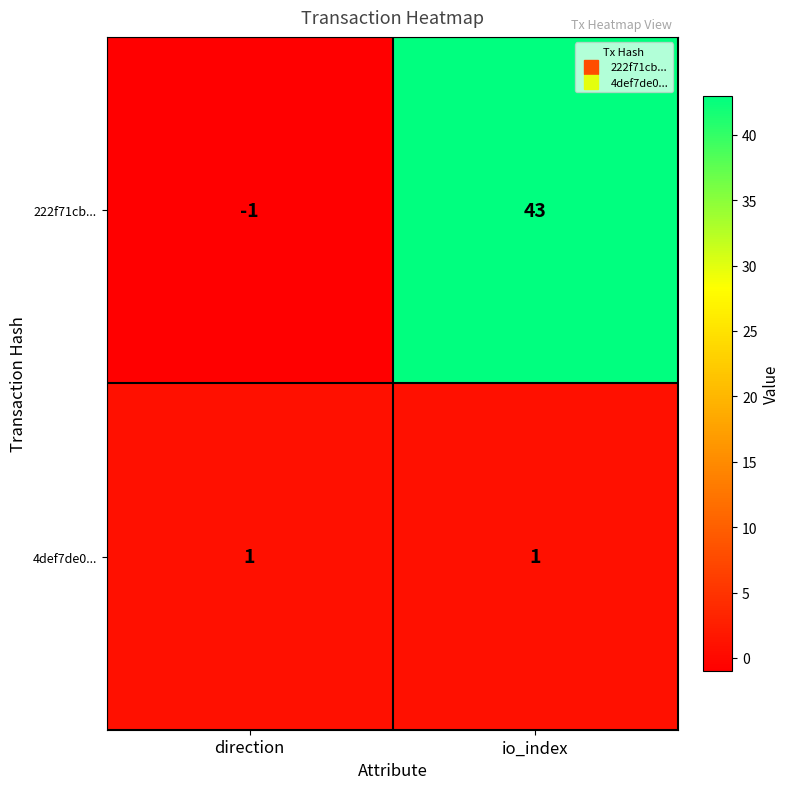

At which category does the chart reach its peak across all series?

io_index